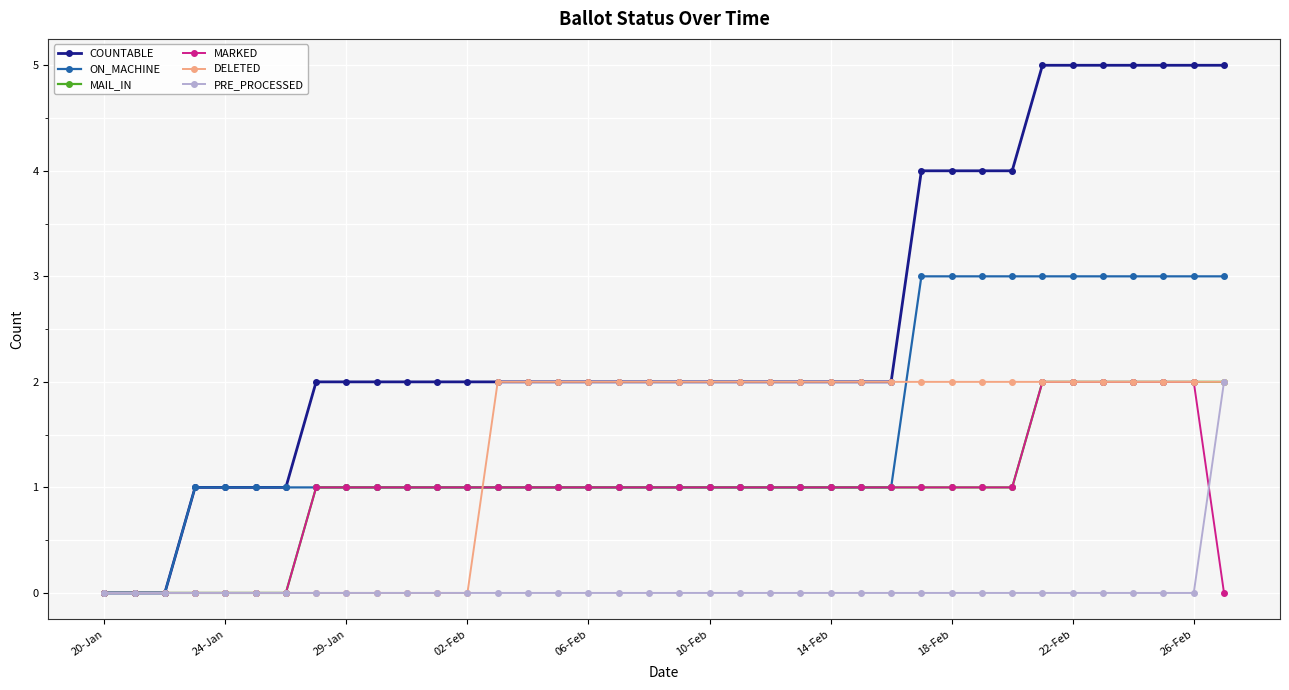

How many data points does each series have?

38